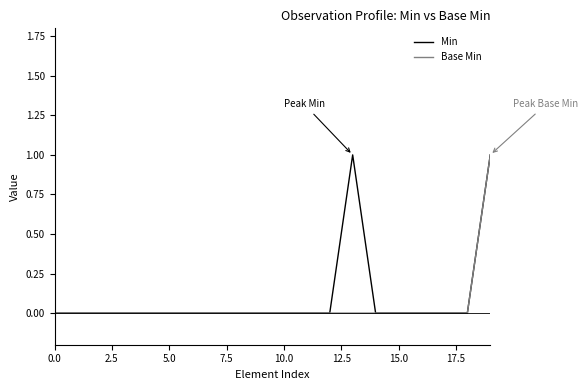

What is the highest value of the Base Min series?

1